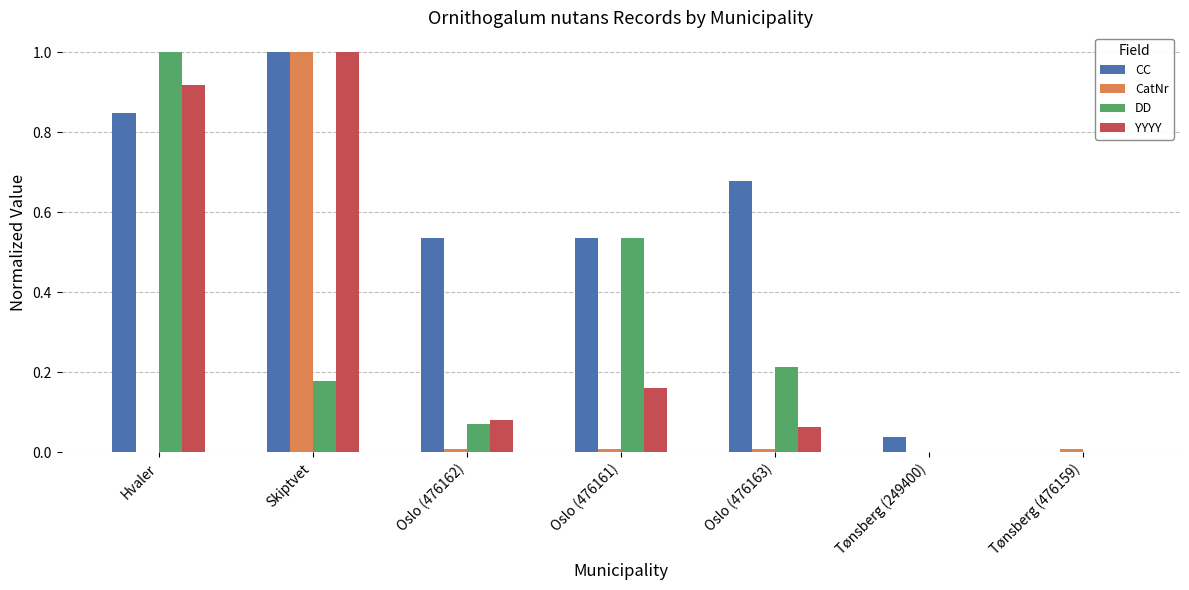

What is the sum of the CC values at Hvaler and Oslo (476161)?

1.4